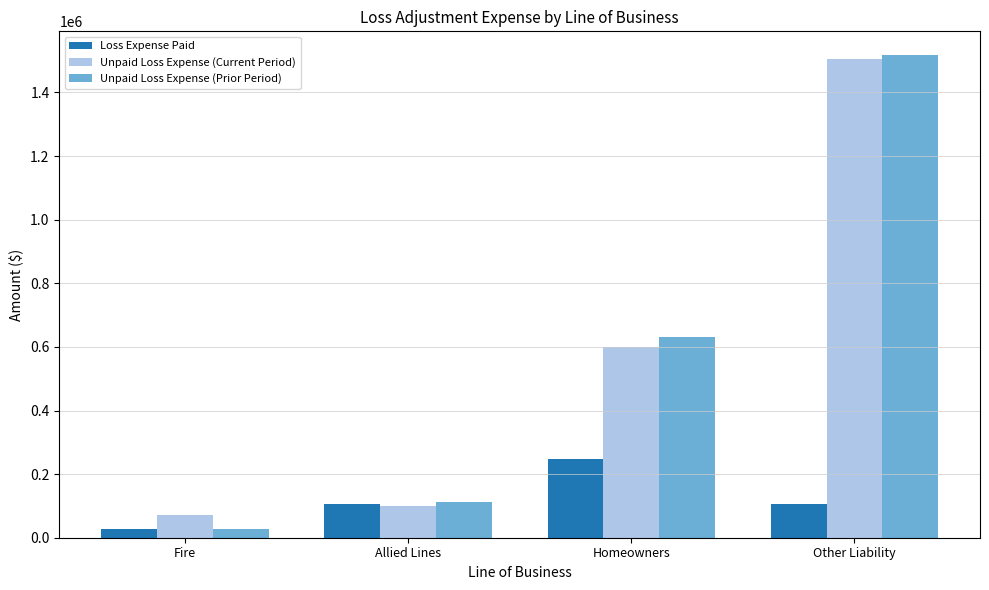

What is the total value across all series at Fire?

124648.5